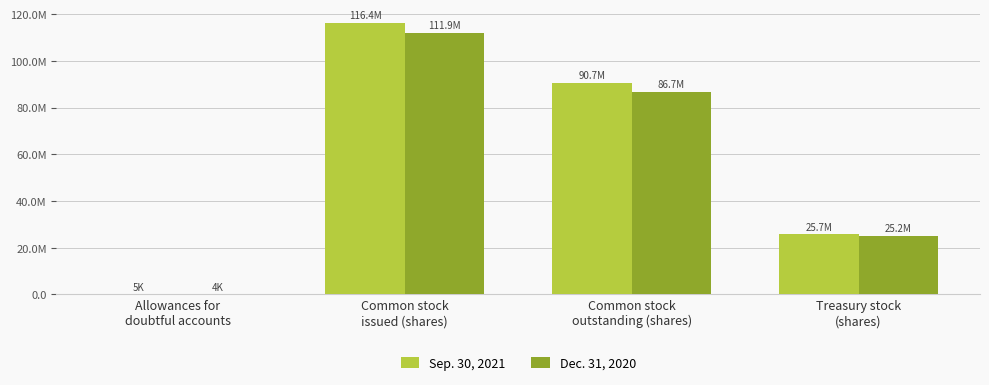

Reading left to right, transcribe all the data shown in this chart.

Sep. 30, 2021: Allowances for
doubtful accounts=4788	Common stock
issued (shares)=116357000	Common stock
outstanding (shares)=90692000	Treasury stock
(shares)=25664000
Dec. 31, 2020: Allowances for
doubtful accounts=3689	Common stock
issued (shares)=111872000	Common stock
outstanding (shares)=86683000	Treasury stock
(shares)=25190000